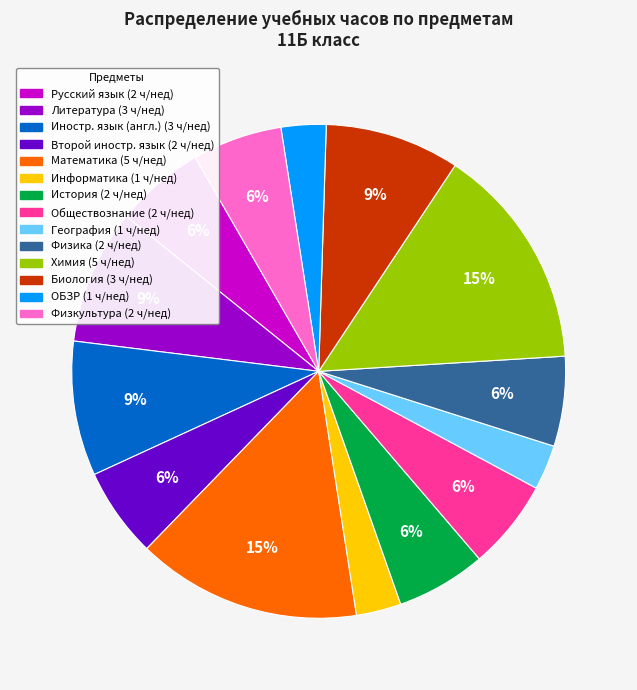

Is there any slice that represents more than half of the pie?

No